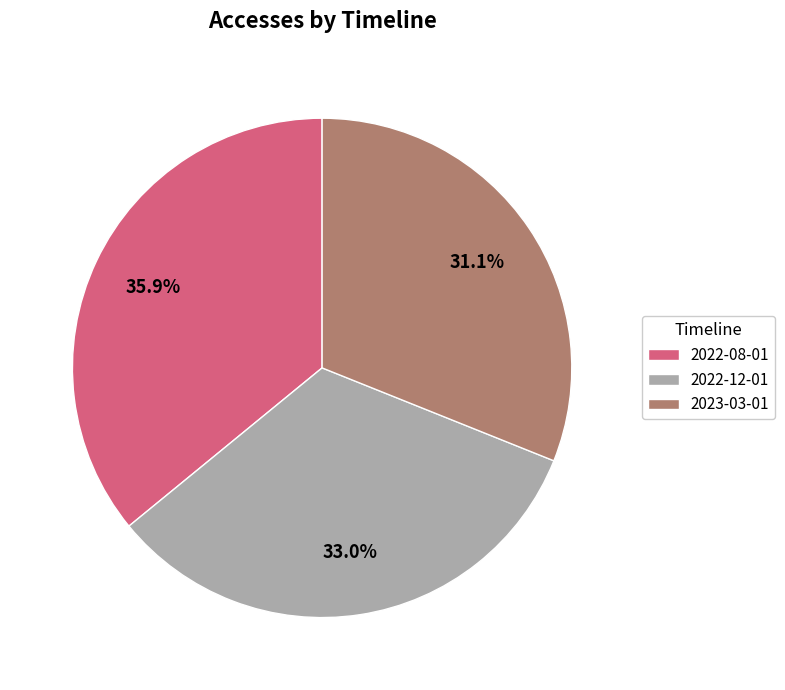

How many segments does this pie chart have?

3